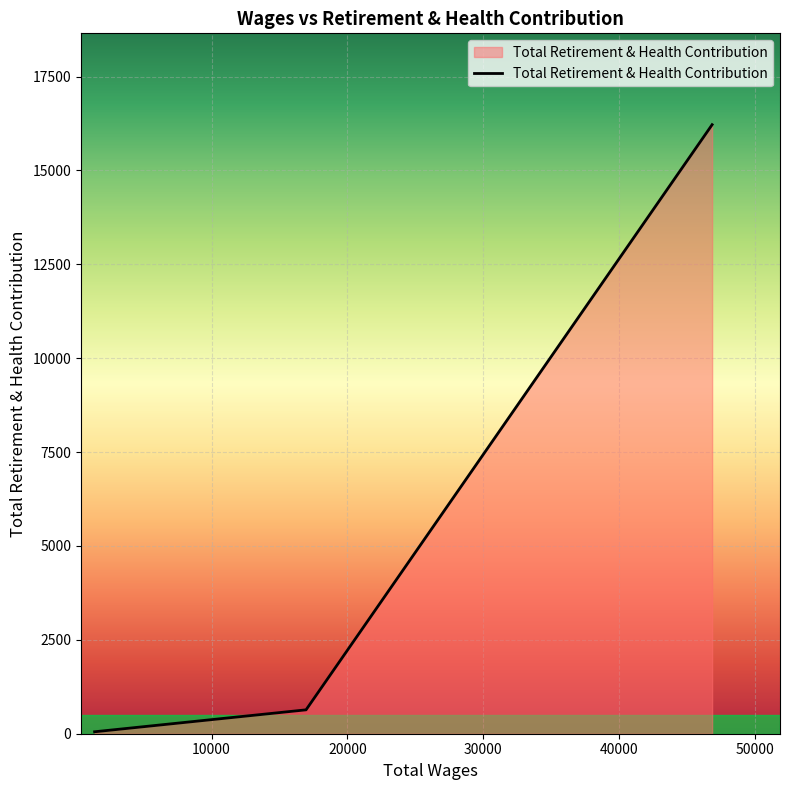

What is the average value?

4316